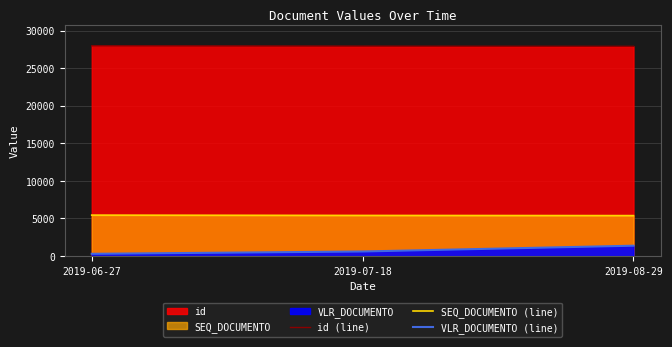

List the series in order of their peak value, lowest first.

VLR_DOCUMENTO (line), SEQ_DOCUMENTO (line), id (line)